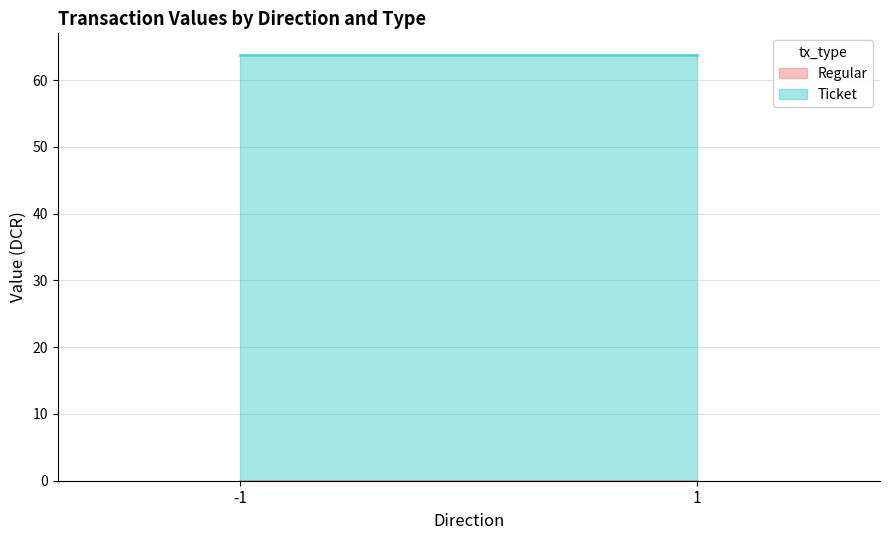

Which series changed the most between -1 and 1?

Regular